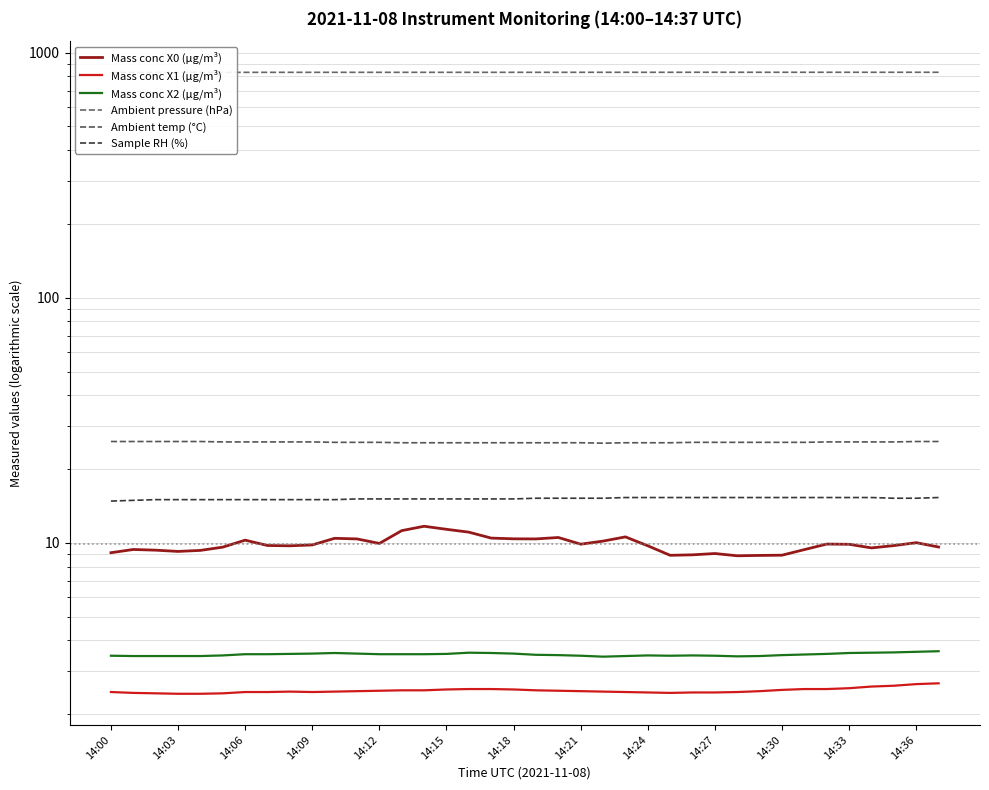

Which has a higher value, 34 or 14:03?

34